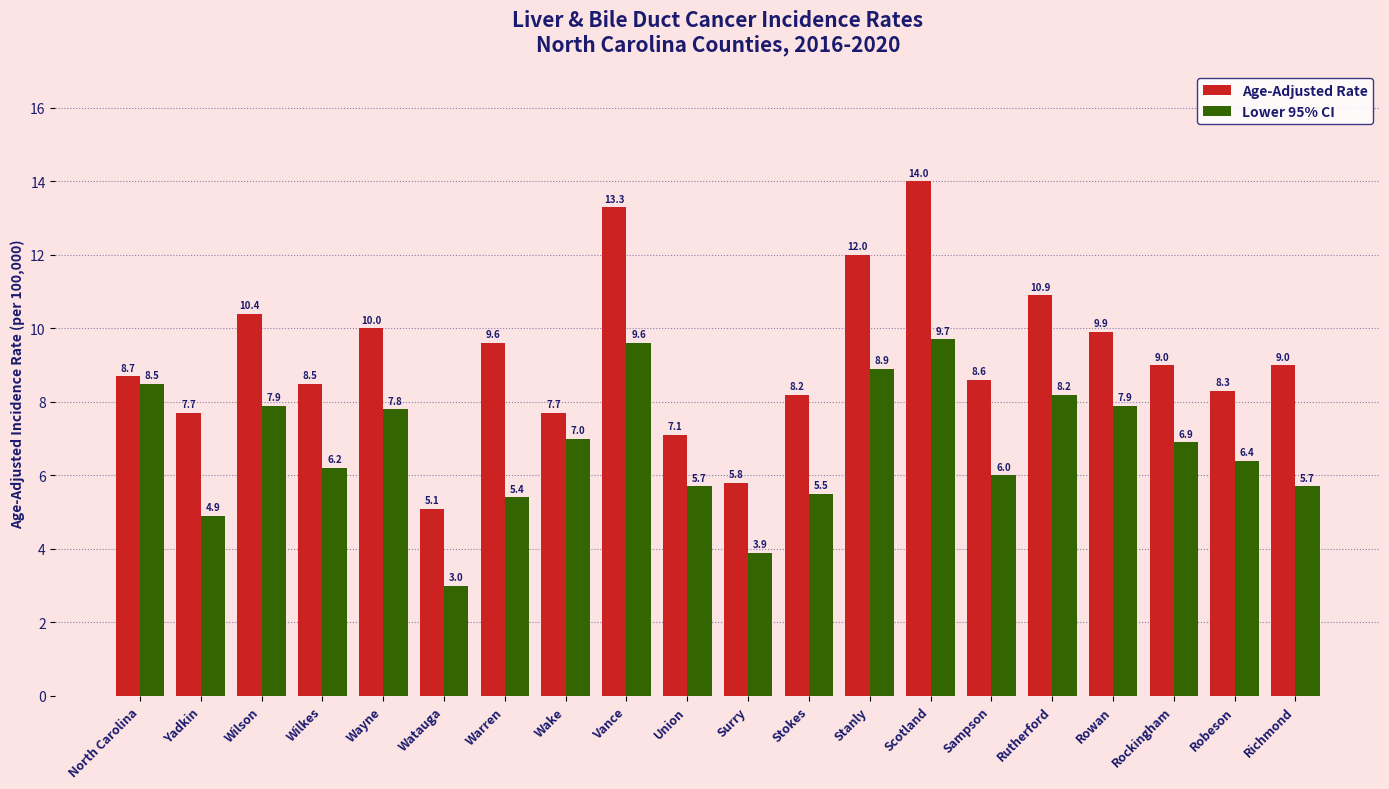

What is the label of the 6th bar from the left?

Watauga